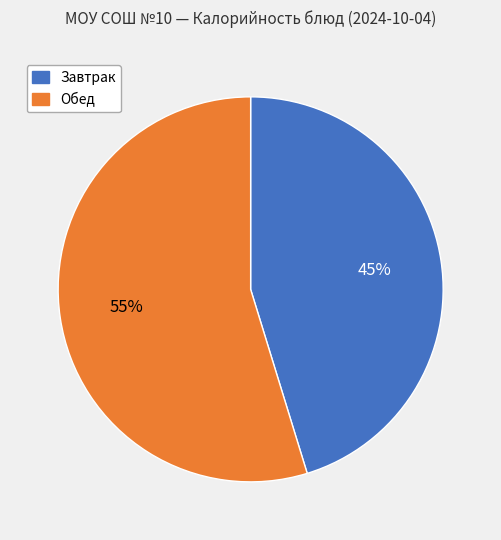

Rank the categories by value from highest to lowest.

Обед, Завтрак